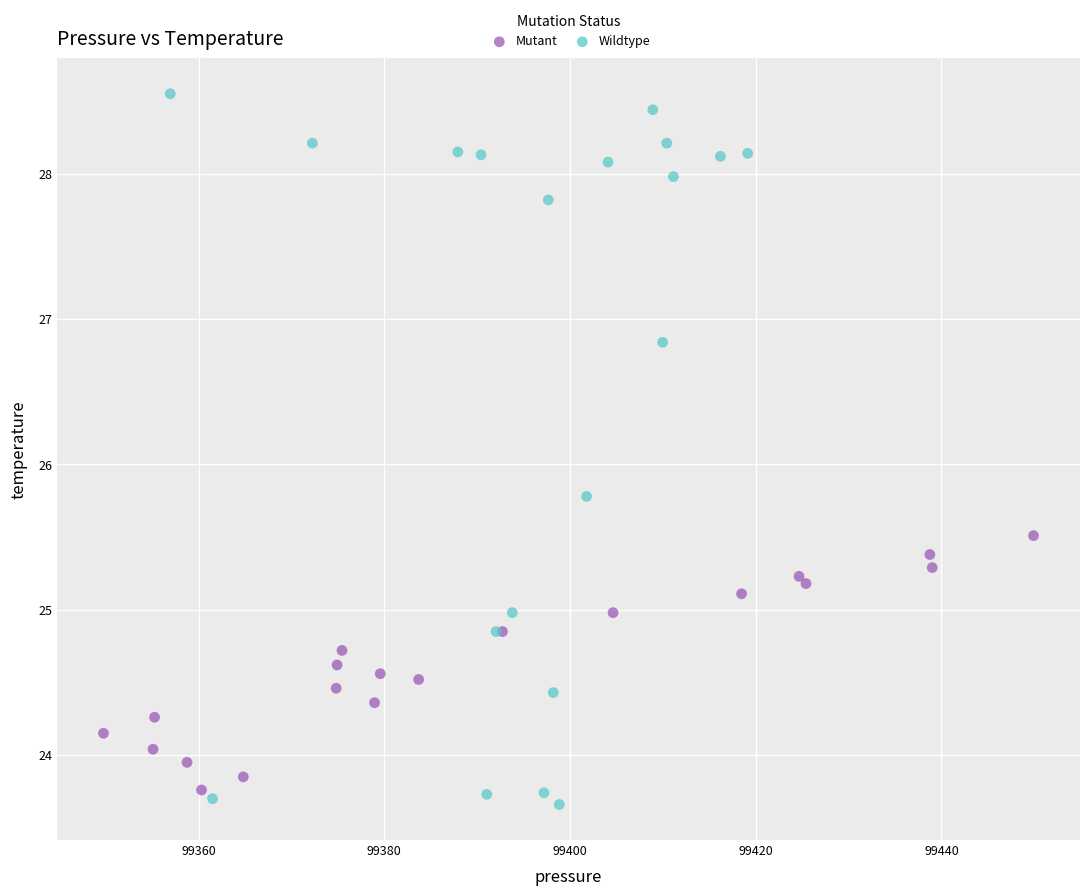

What are all the series names shown in the legend?

Mutant, Wildtype